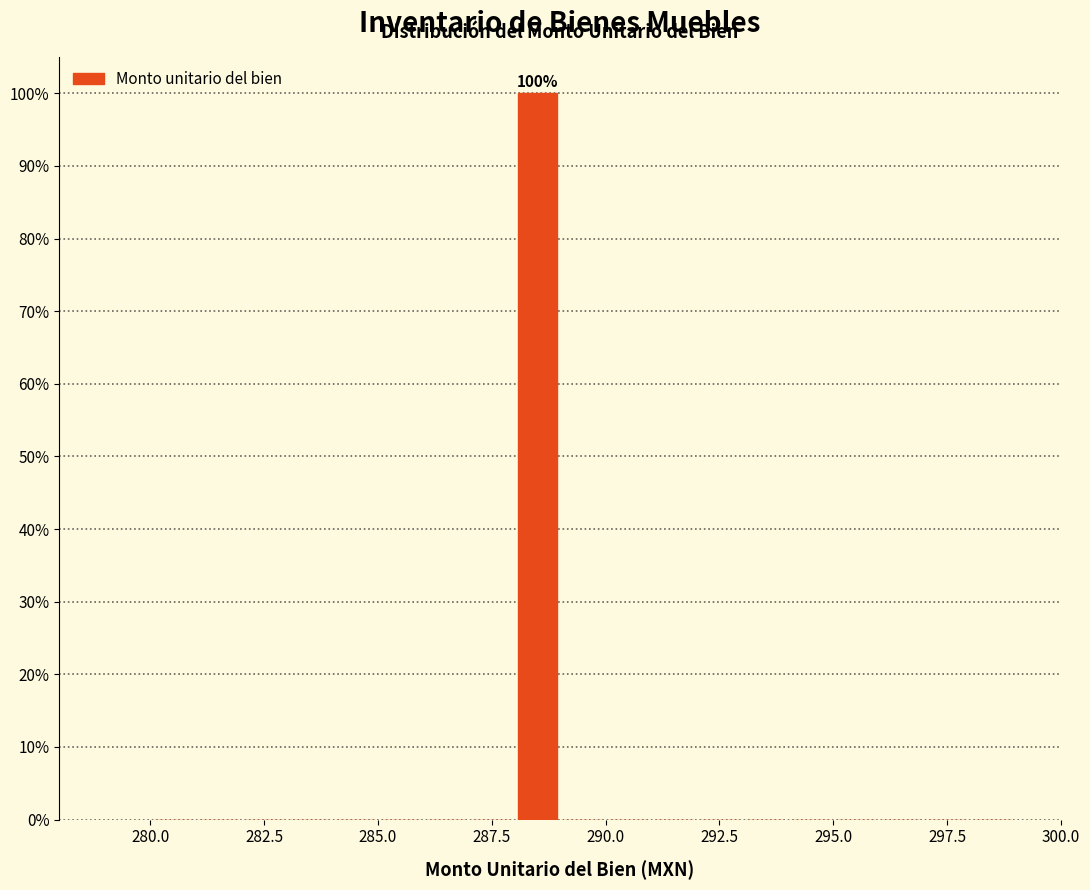

Around what value on the x-axis is the tallest bar? Give the approximate position of its centre, as read against the axis.

288.5